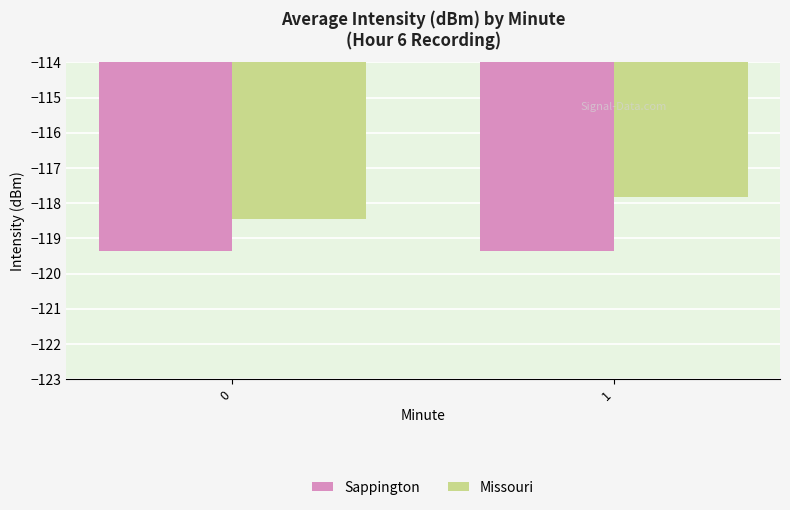

At which label does Missouri reach its peak?

1